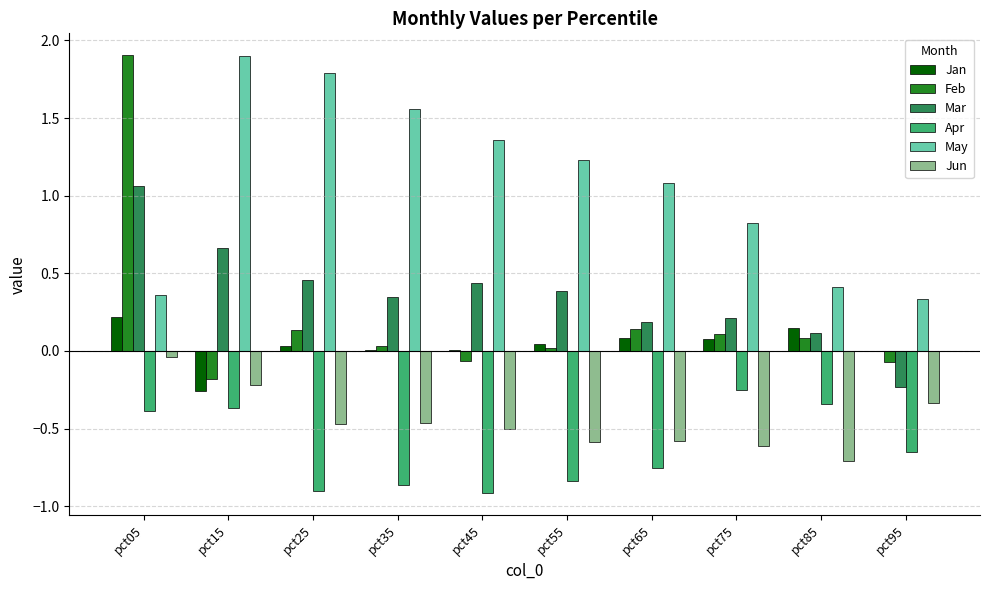

What is the maximum value shown in the chart?

1.9